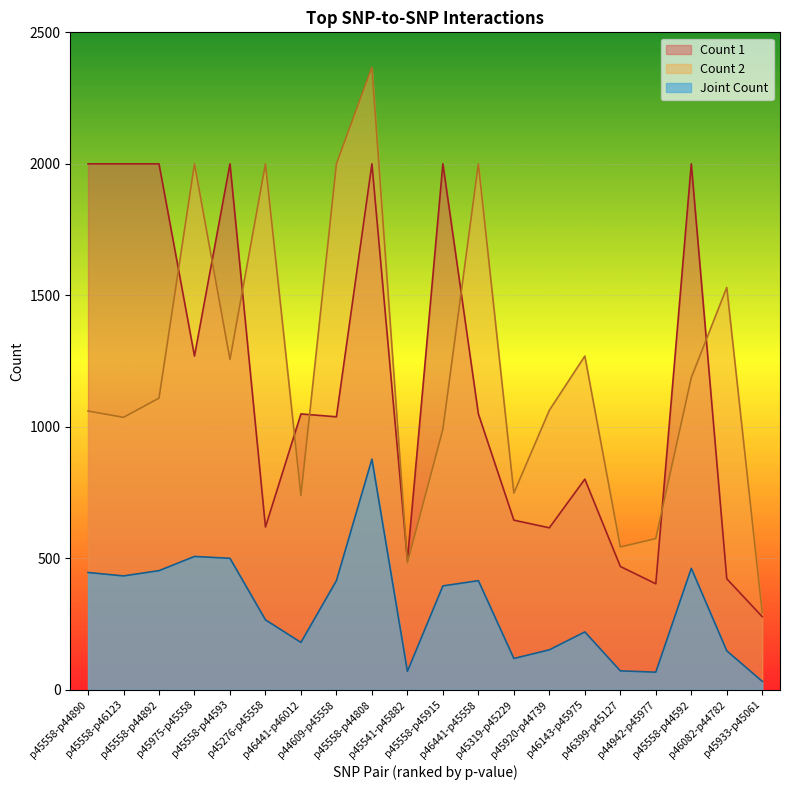

What is the total value across all series at p45558-p44593?

3756